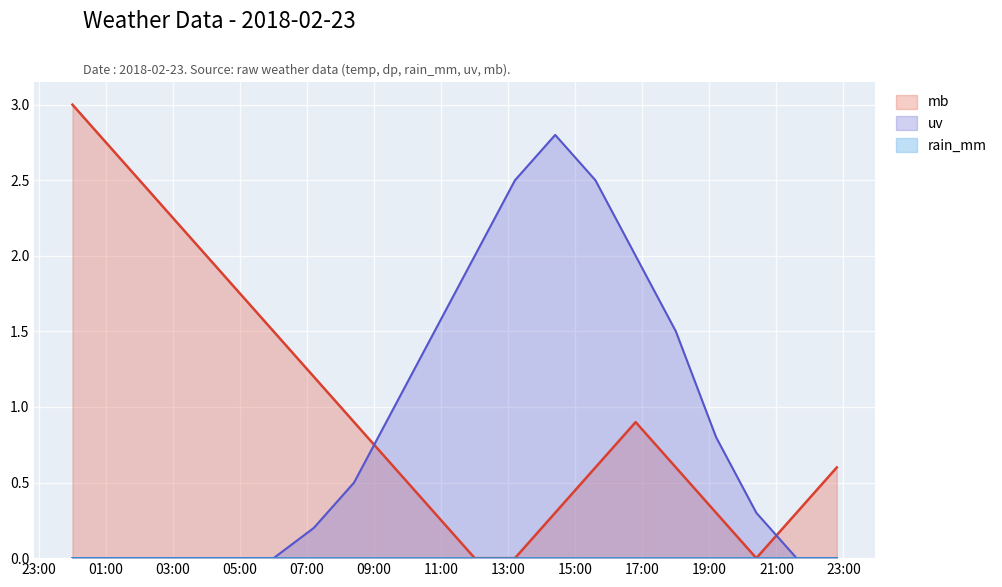

What is the difference between the maximum and minimum values in the uv series?

2.8